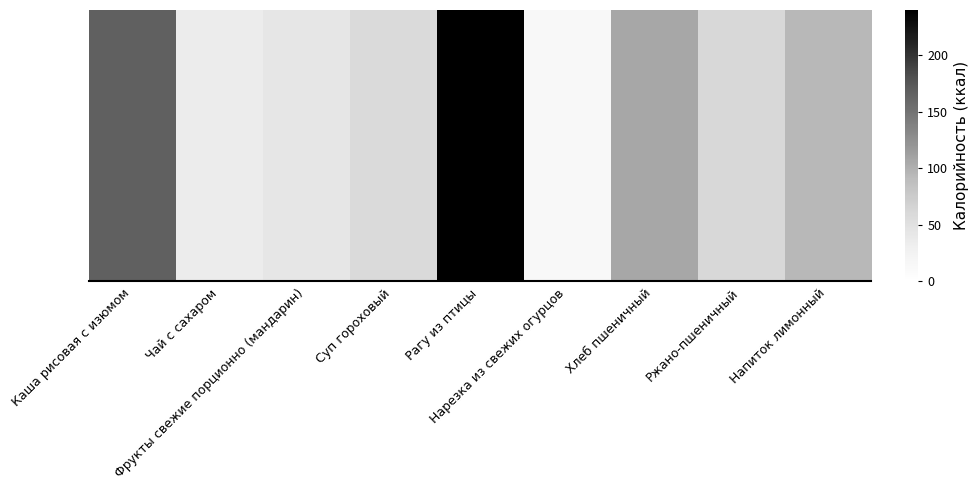

Which has a higher value, Напиток лимонный or Суп гороховый?

Напиток лимонный